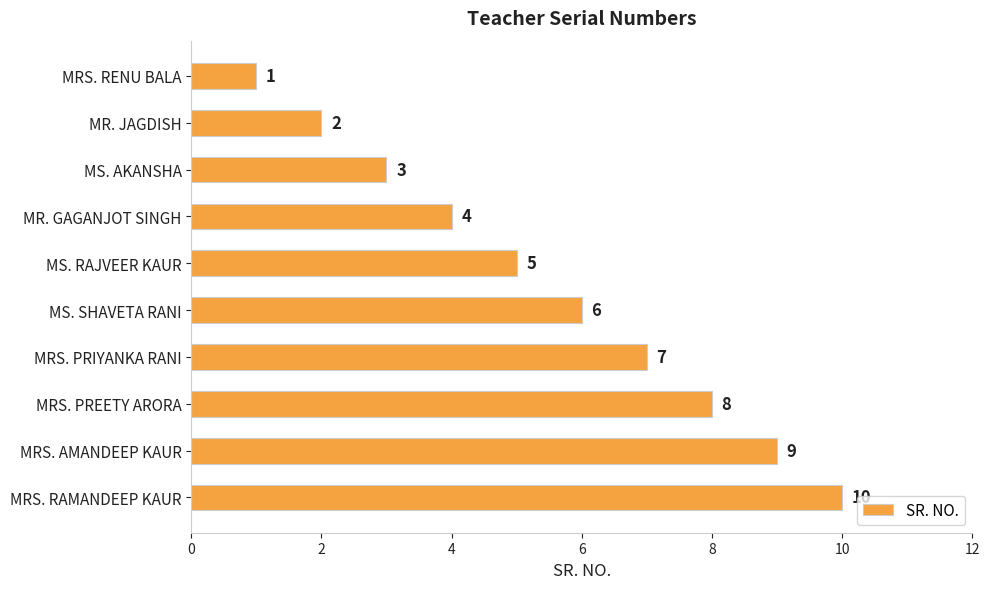

The value at MRS. PRIYANKA RANI is 7. True or false?

True